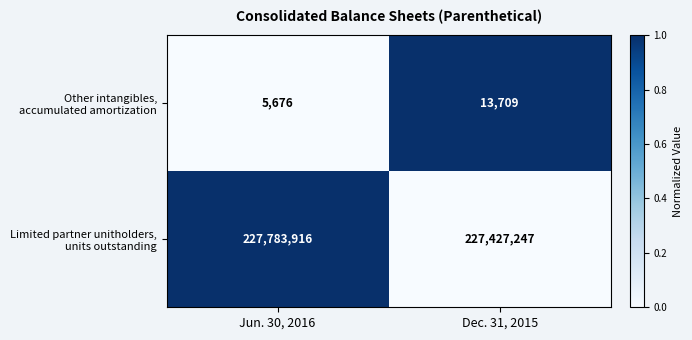

At which category does the chart reach its minimum across all series?

Jun. 30, 2016